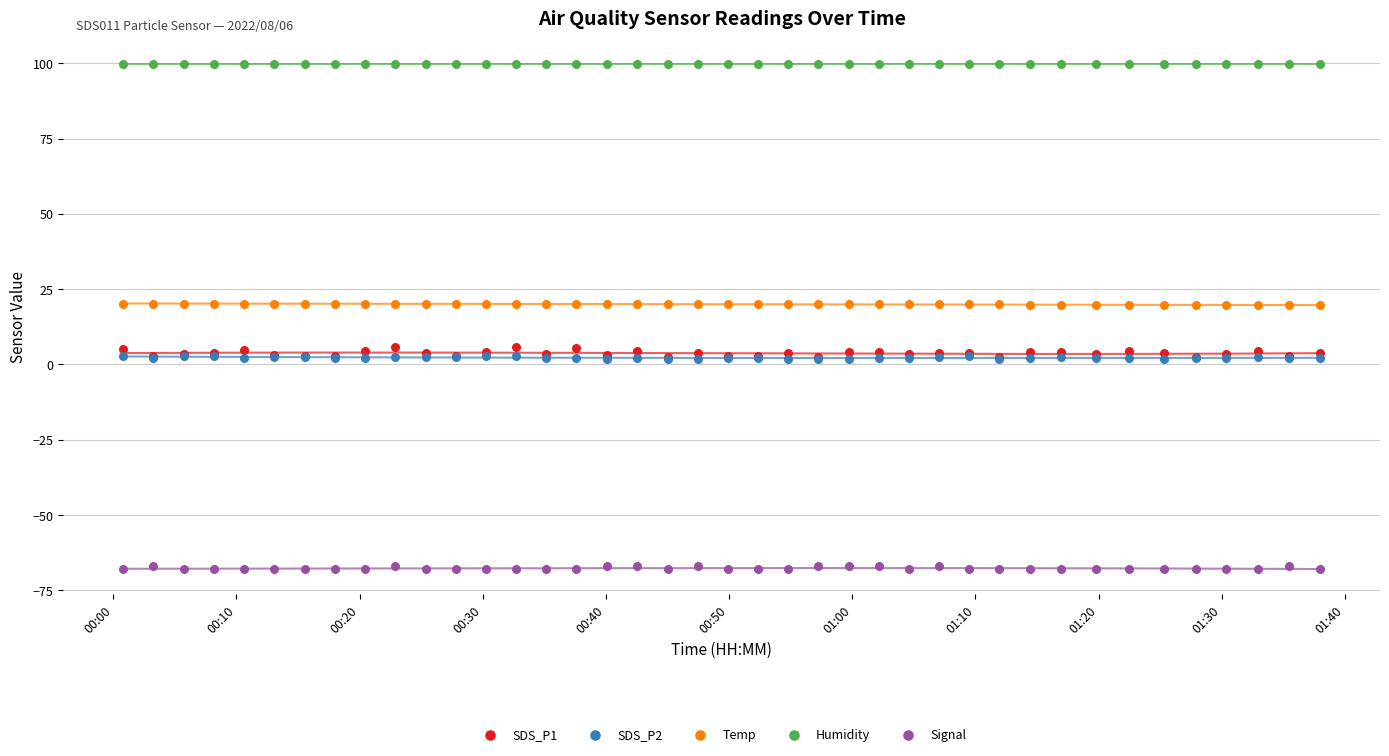

Which series contains the highest Y value?

Humidity